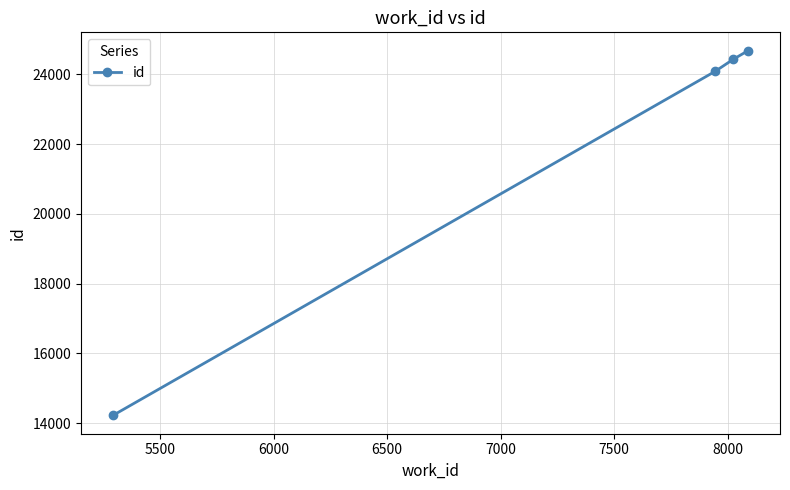

What is the difference between the maximum and second lowest values?

593